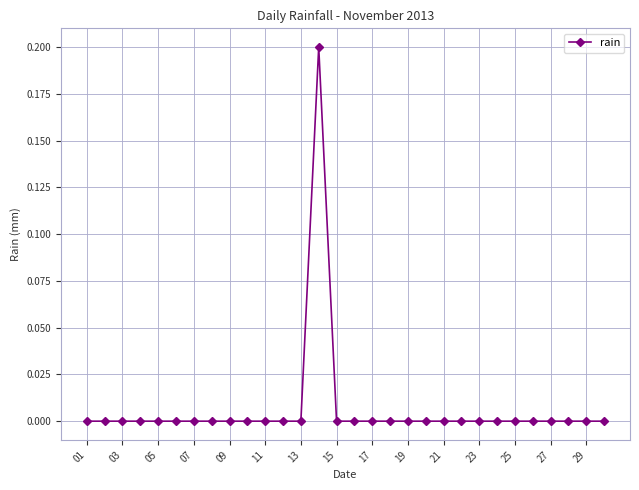

Count the number of categories in the chart.

30